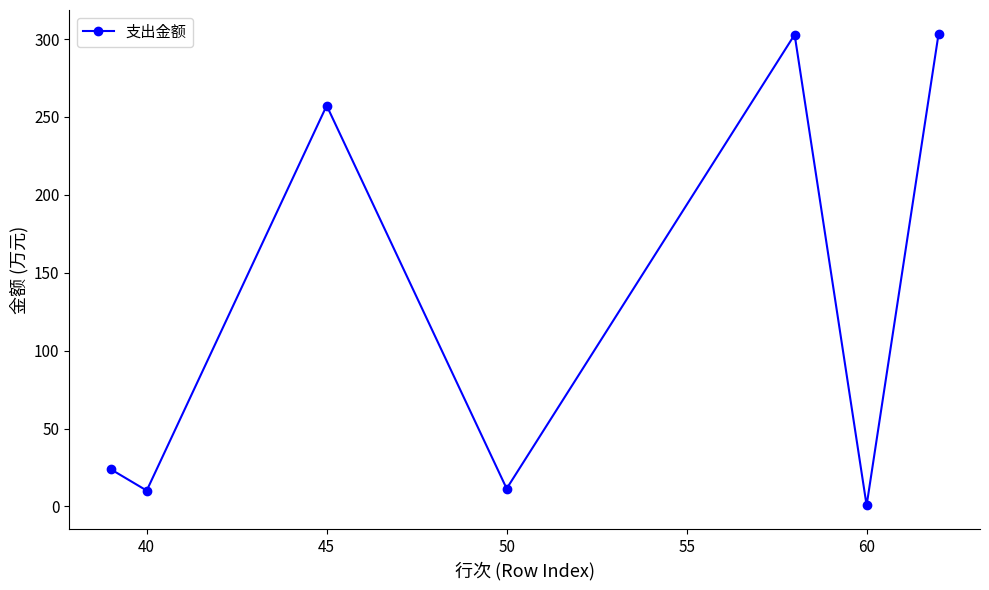

What is the average value?

130.0